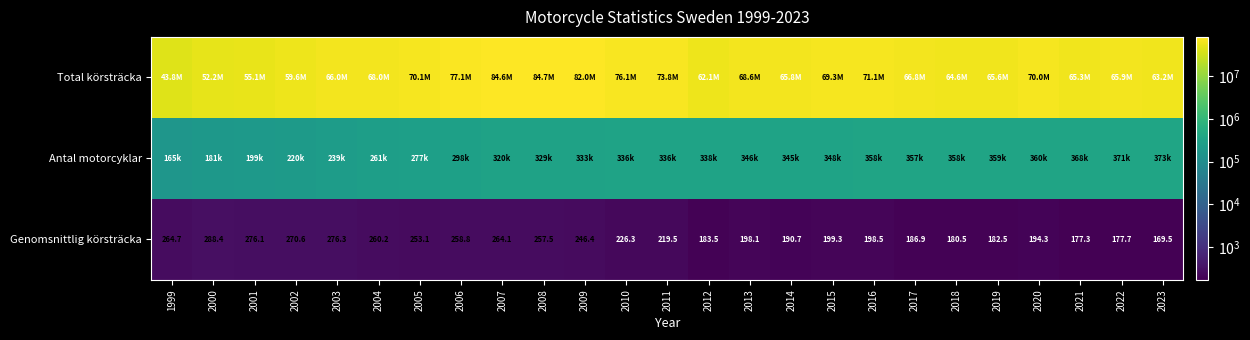

What is the difference between the Genomsnittlig körsträcka values at 2012 and 2001?

92.6